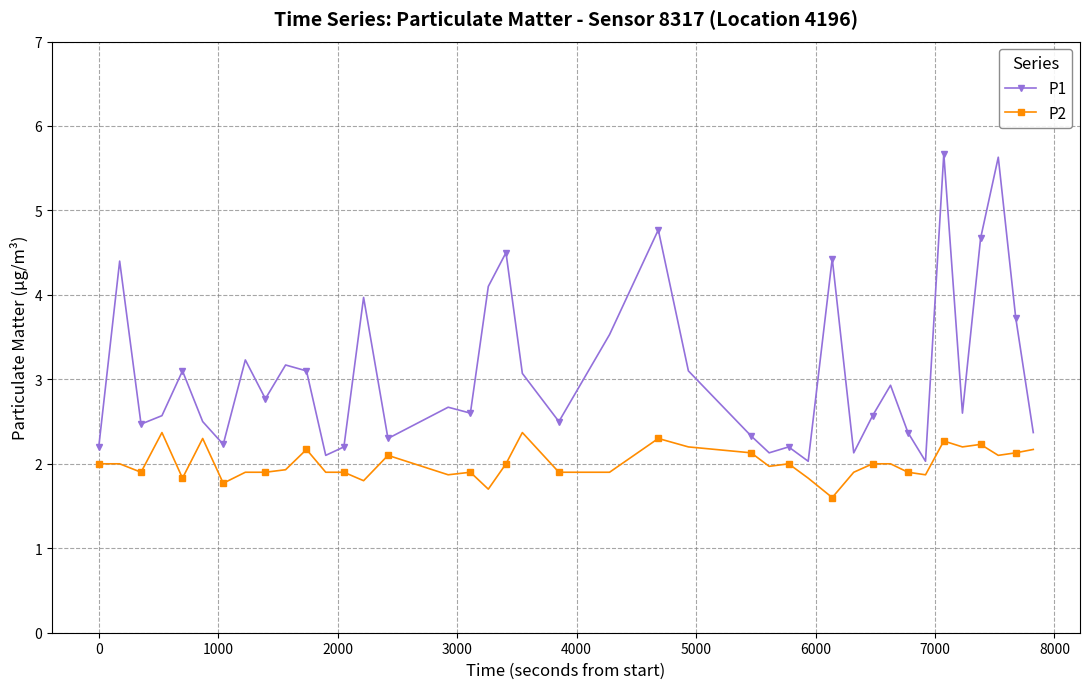

What are all the series names shown in the legend?

P1, P2